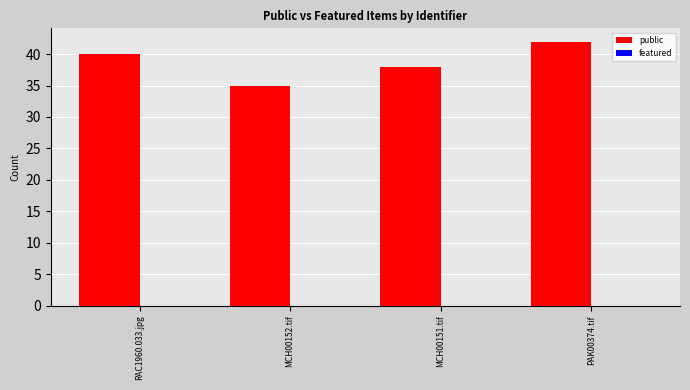

How many bars are there in total?

8